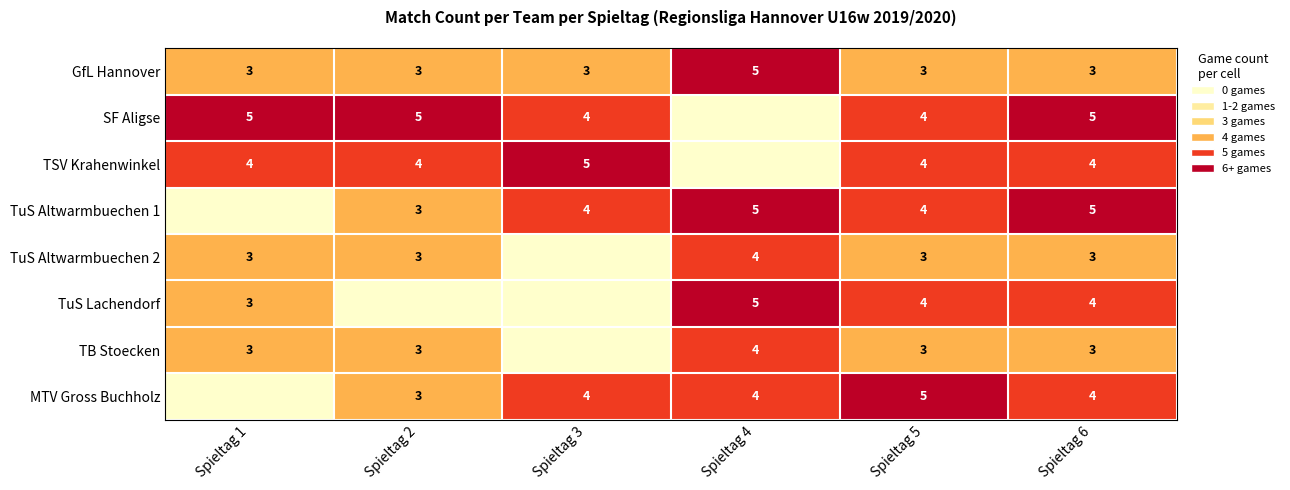

What is the sum of the TuS Altwarmbuechen 2 values at Spieltag 2 and Spieltag 4?

7